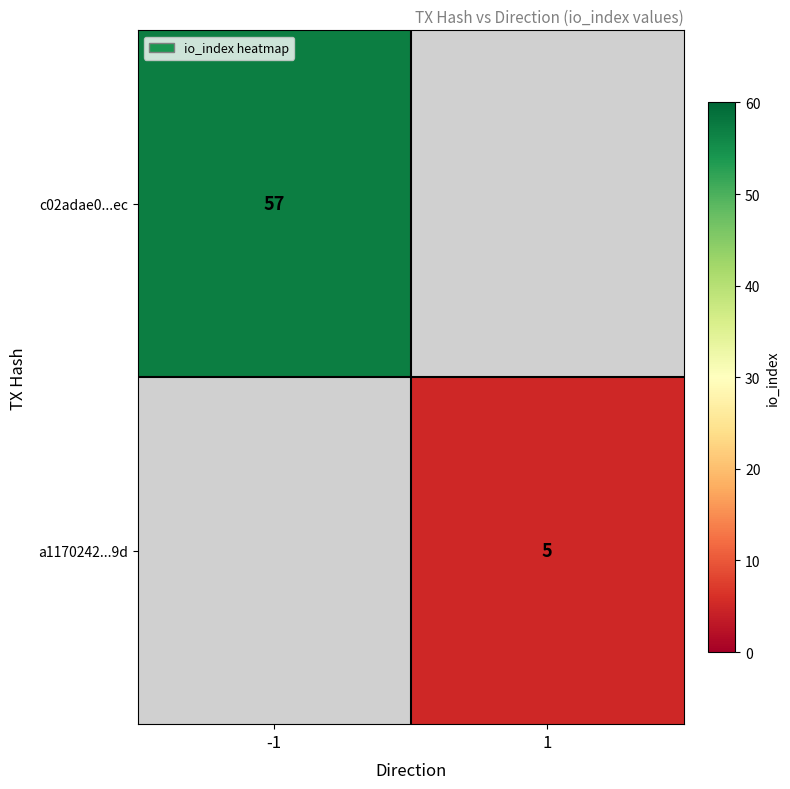

What is the smallest value displayed?

5.0